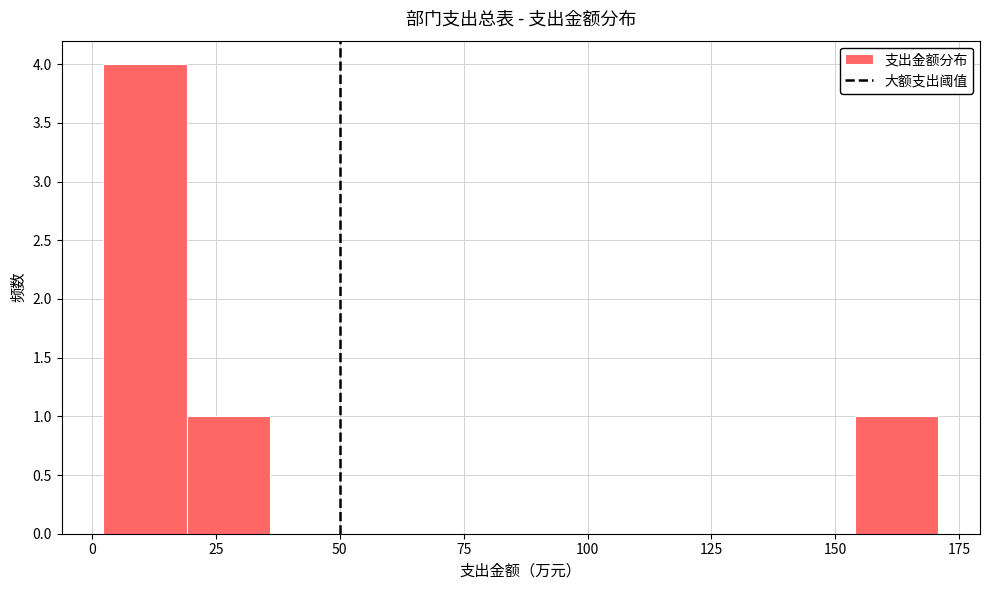

Read against the x-axis, roughly where is the centre of the tallest bar?

10